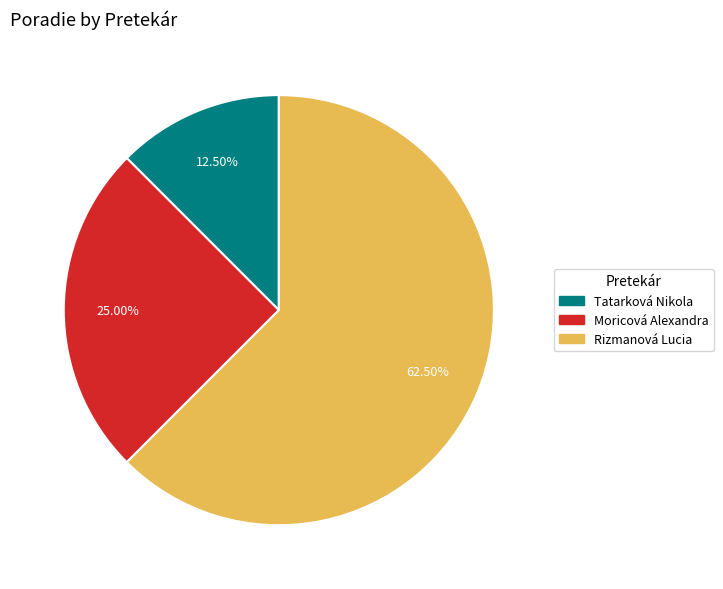

Rank the categories by value from lowest to highest.

Tatarková Nikola, Moricová Alexandra, Rizmanová Lucia